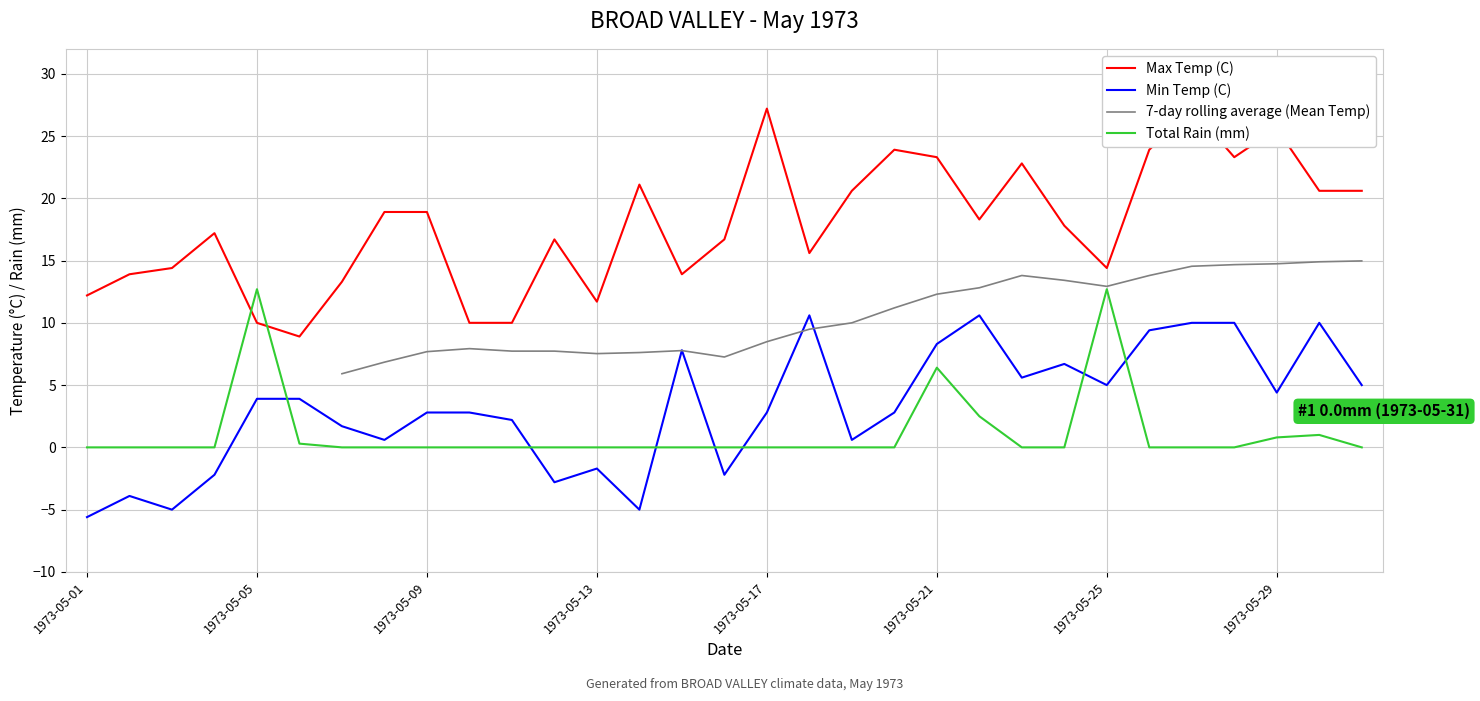

At 1973-05-04, list the series in order from smallest to largest.

Min Temp (C), Total Rain (mm), Max Temp (C)